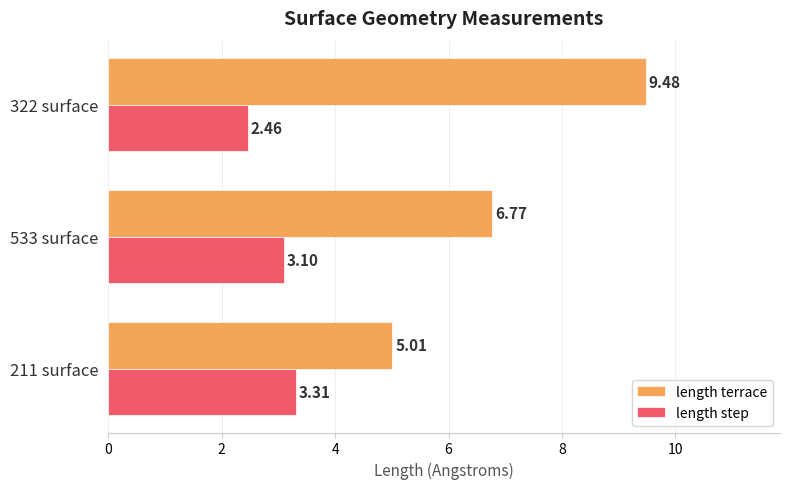

Which series has the largest range (max minus min)?

length terrace